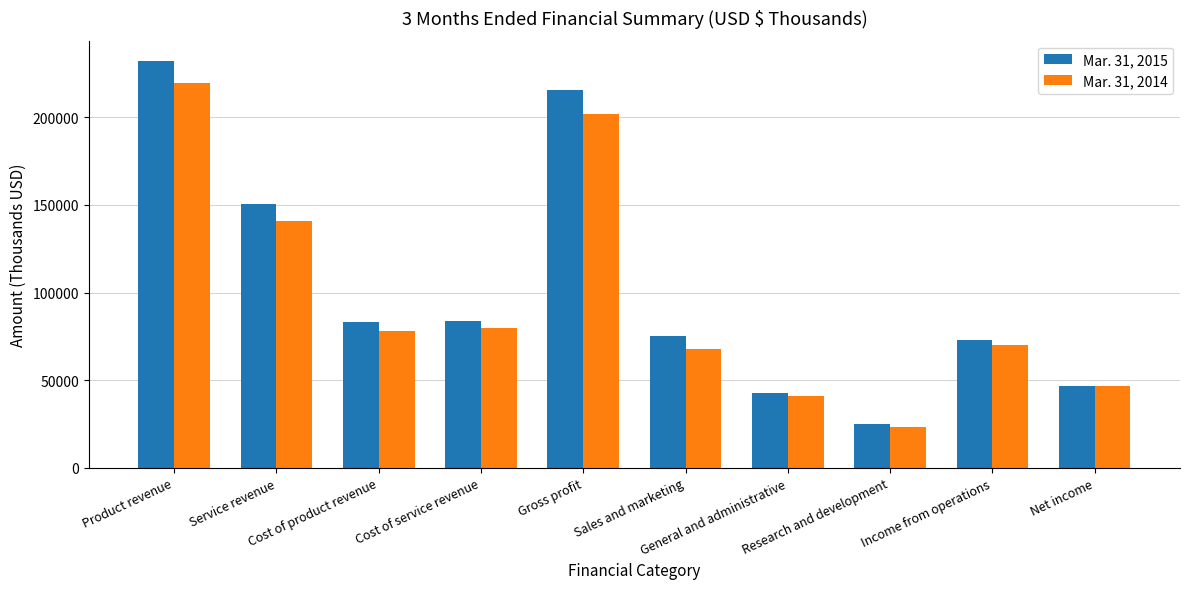

What is the minimum value for Mar. 31, 2015?

25006